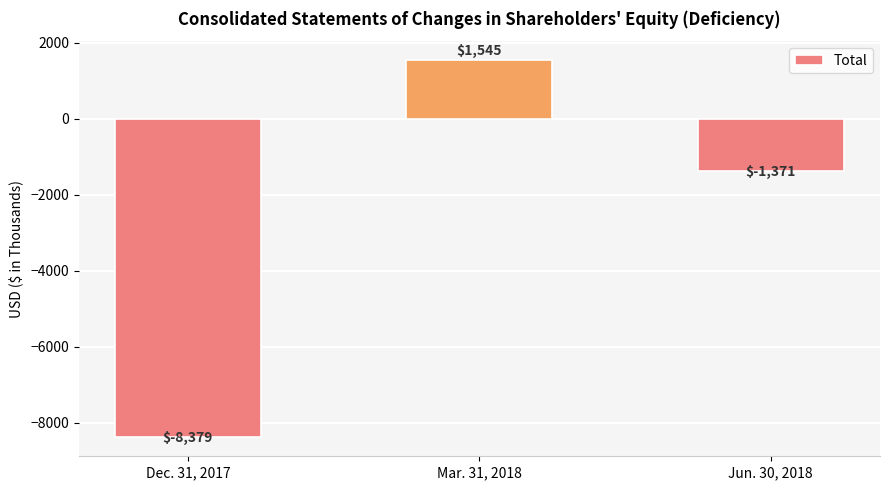

Count the values in the range -8379 to 1545.

3